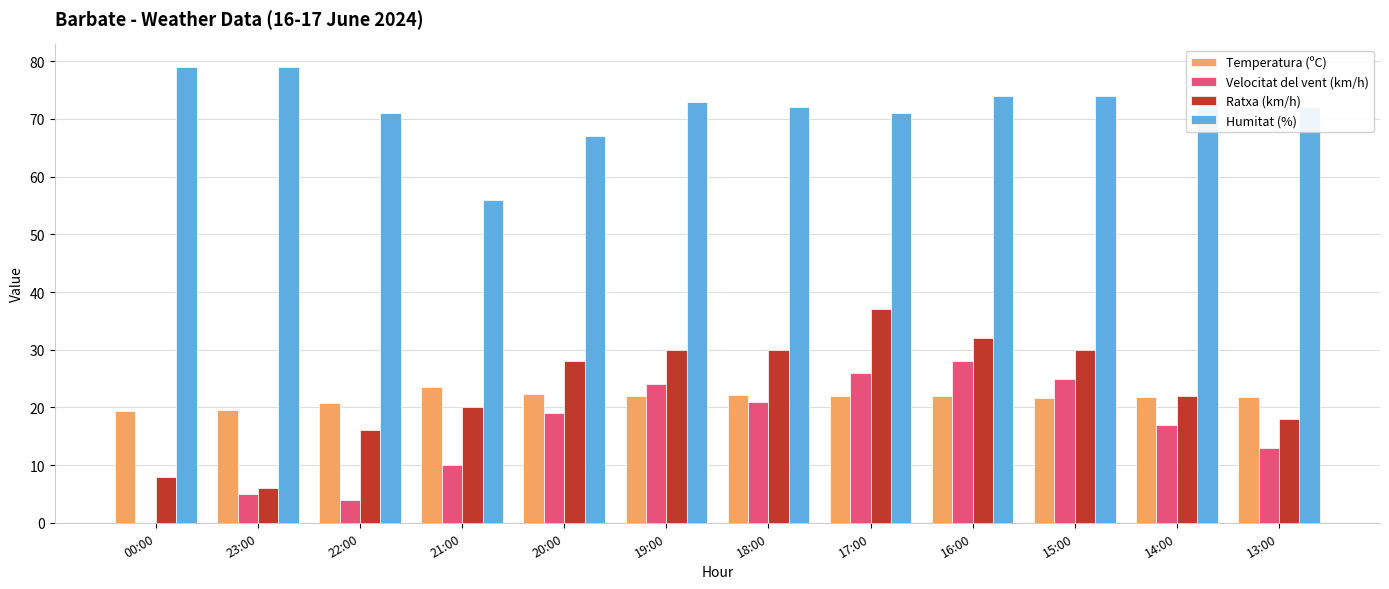

What is the maximum value shown in the chart?

79.0